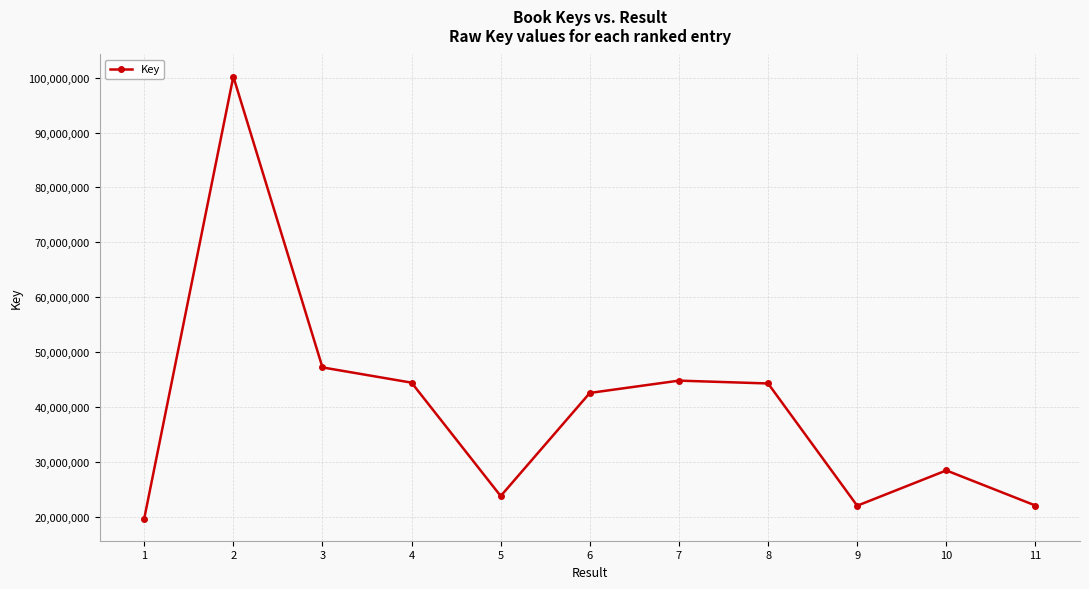

Where is the data nearest to the value 59911801?

3